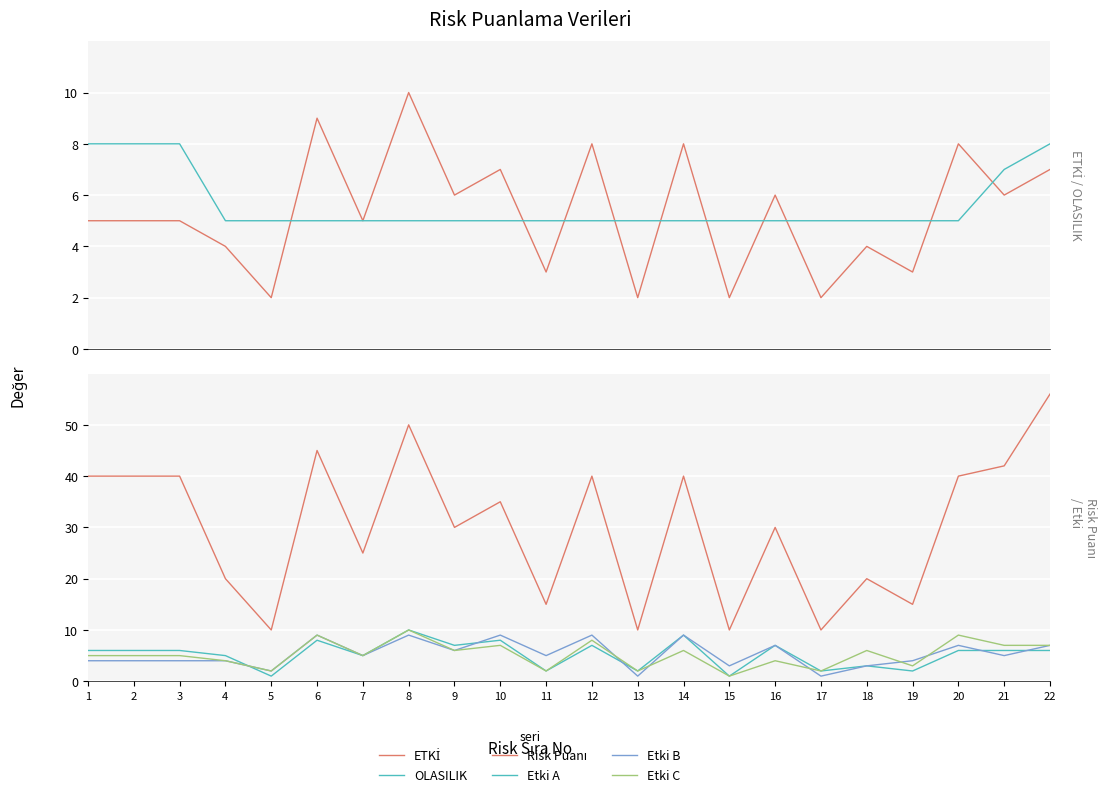

What is the difference between the highest and lowest values at 4?

16